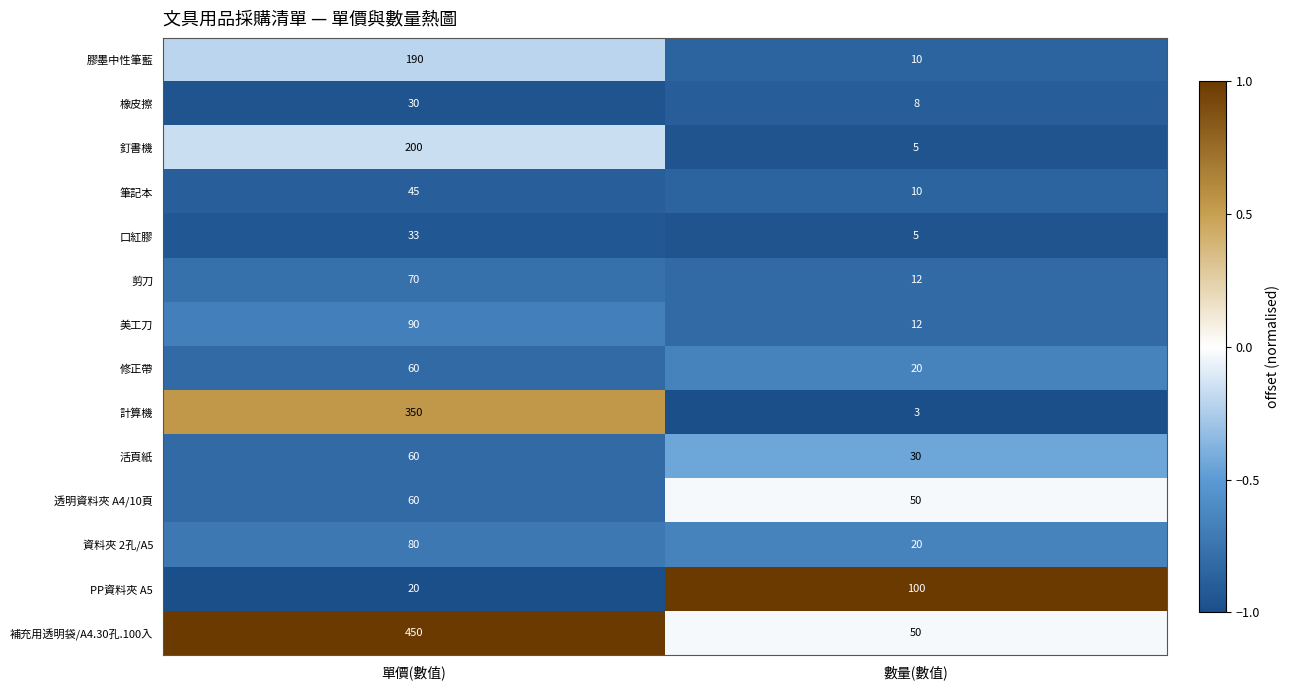

At which label is 計算機 closest to 176?

數量(數值)